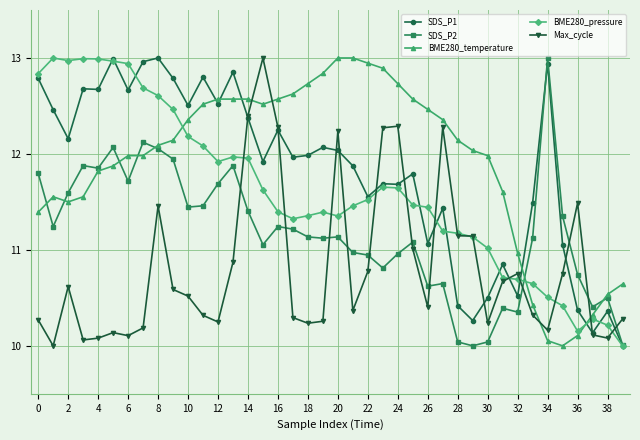

How many values in the Max_cycle series exceed 10?

39